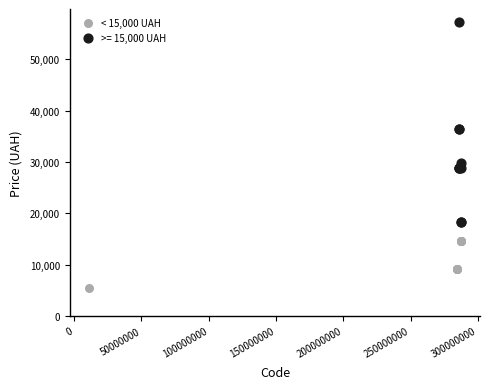

Which series reaches the minimum Y coordinate?

< 15,000 UAH